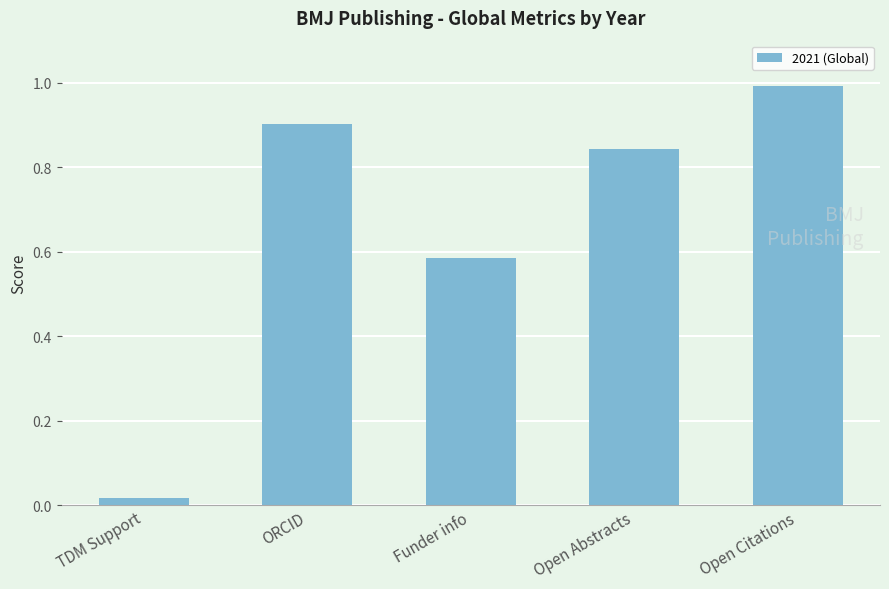

What is the sum of all values?

3.3